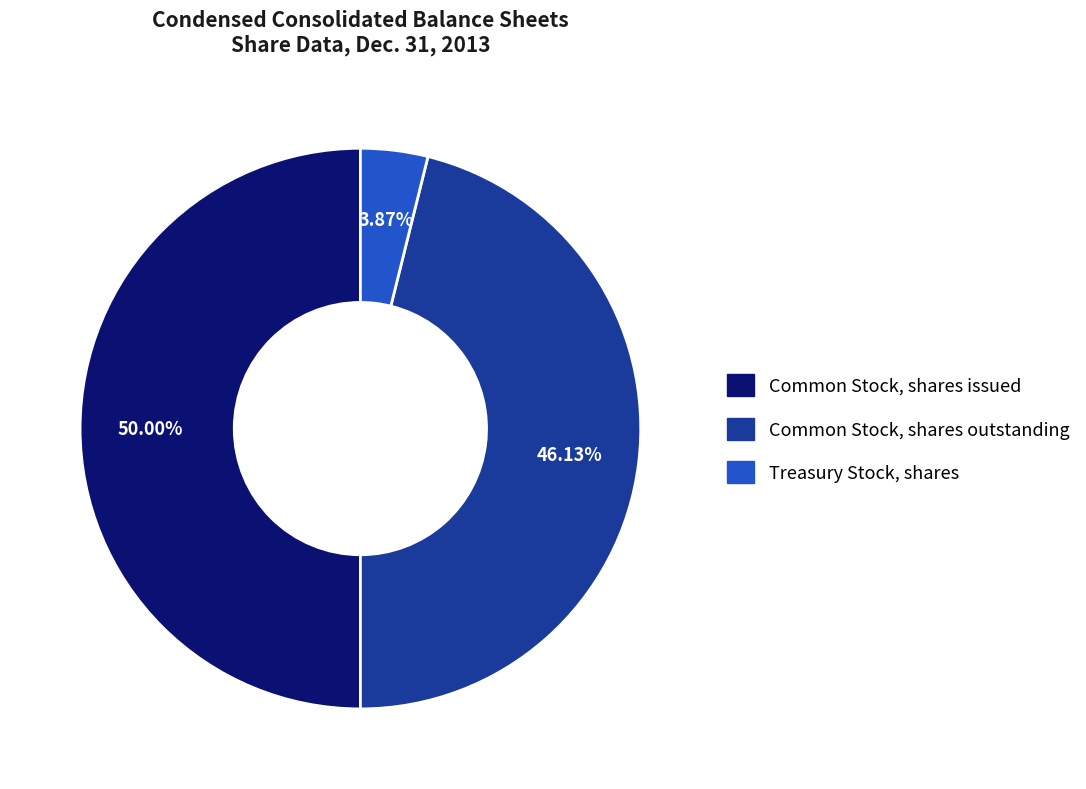

What percentage do Treasury Stock, shares and Common Stock, shares issued together represent?

53.9%